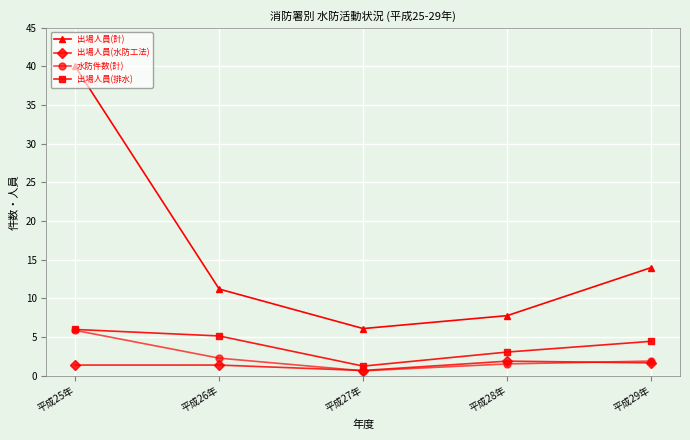

Is this an area chart (filled region under the line)?

No